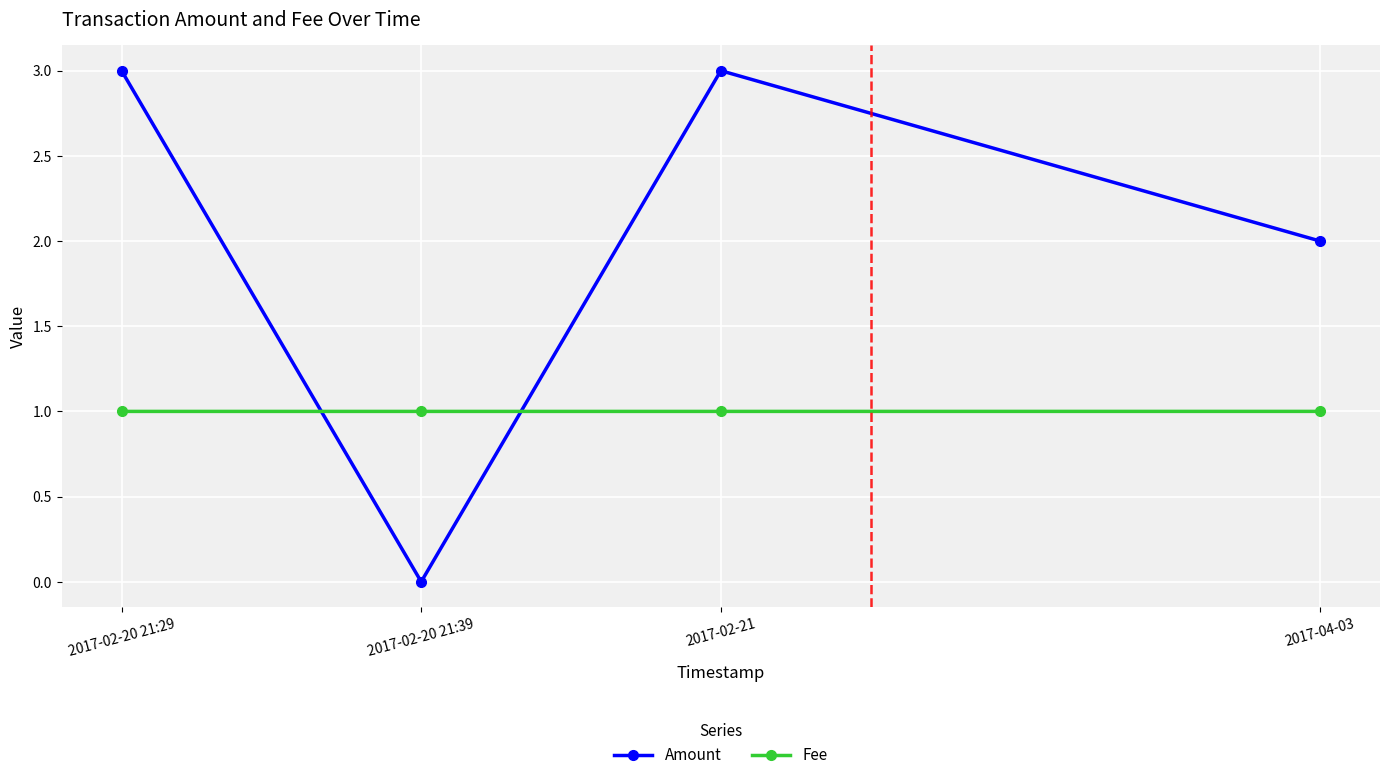

What is the total value across all series at 2017-02-21?

4.0